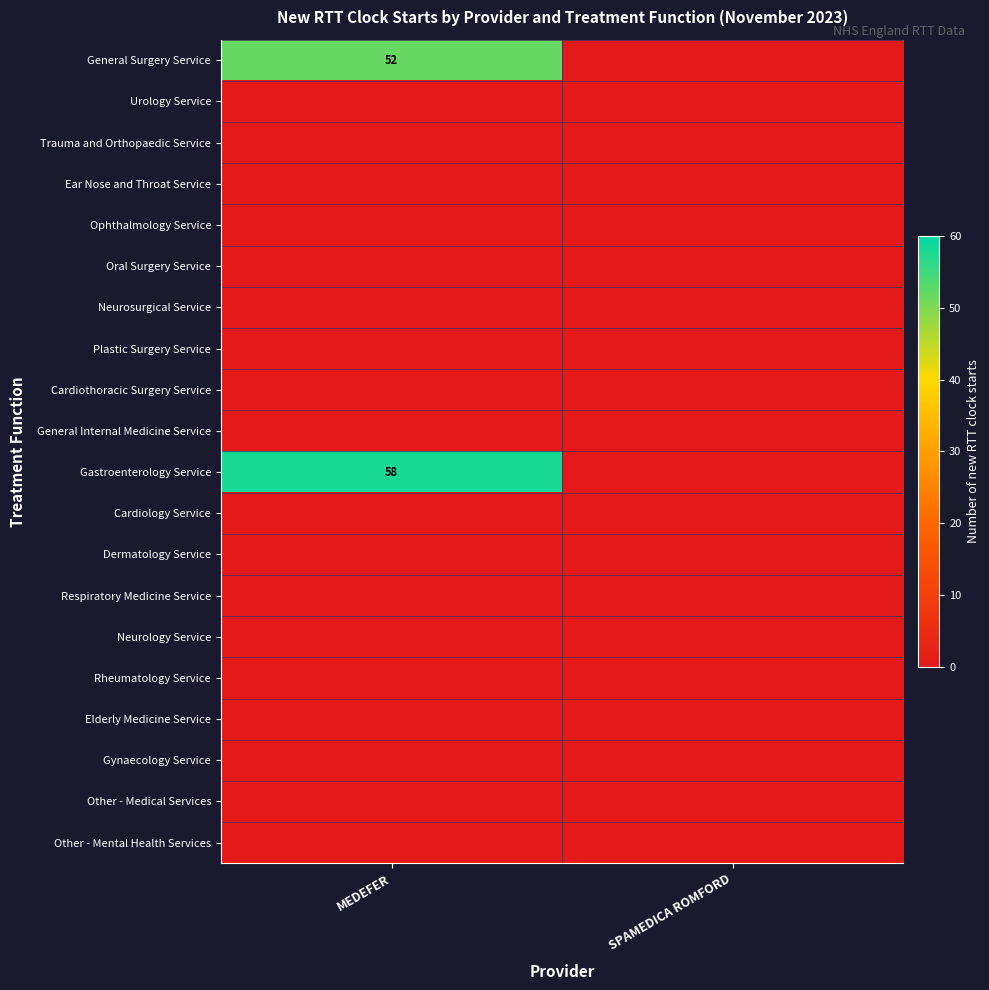

How many data points does each series have?

2